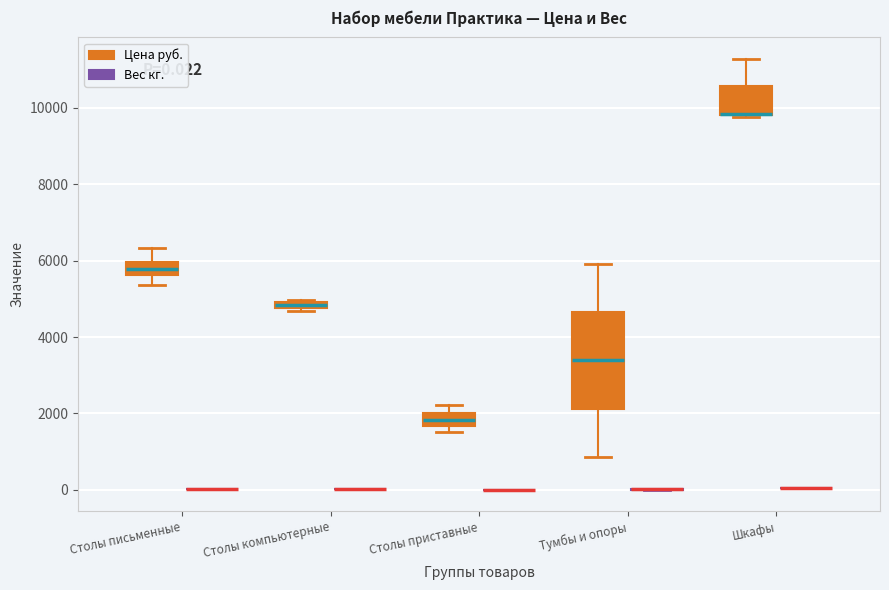

Which box is the tallest, from its lower edge to its upper edge?

Тумбы и опоры (Цена руб.)